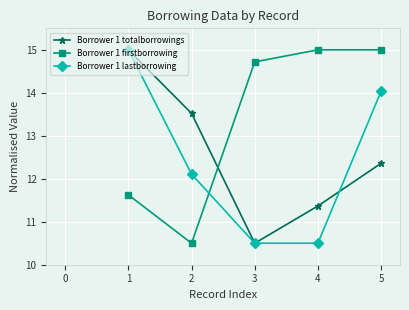

How many data points in Borrower 1 totalborrowings are less than 12?

2